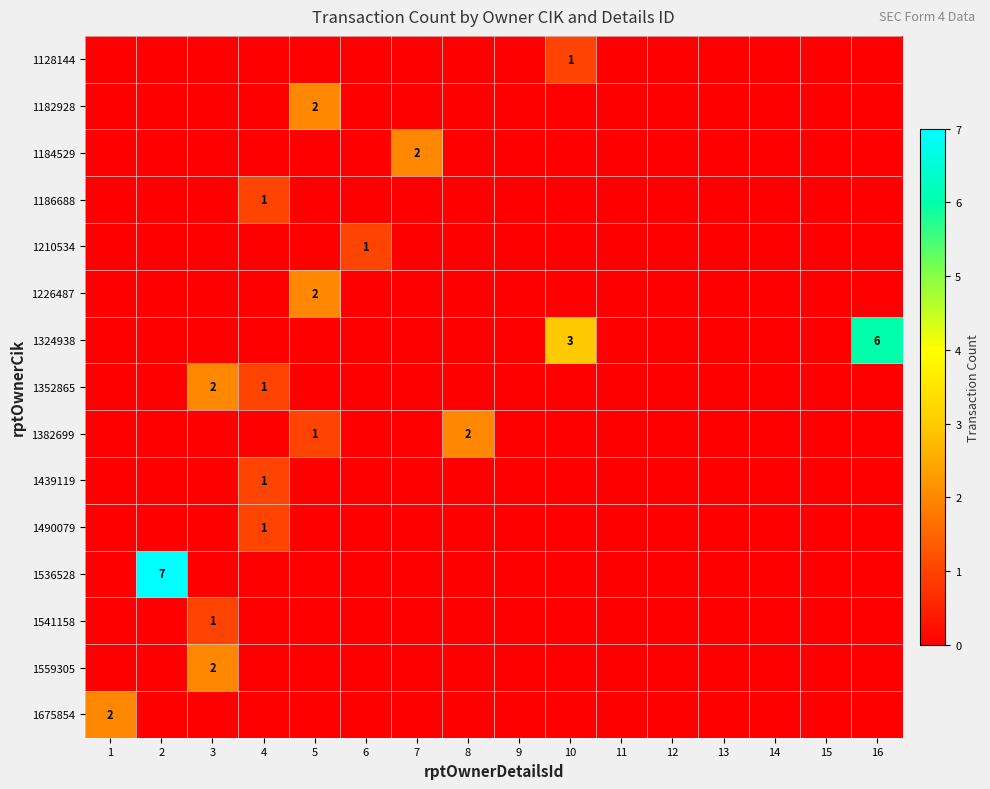

The value of 1184529 at 11 is 0. True or false?

True